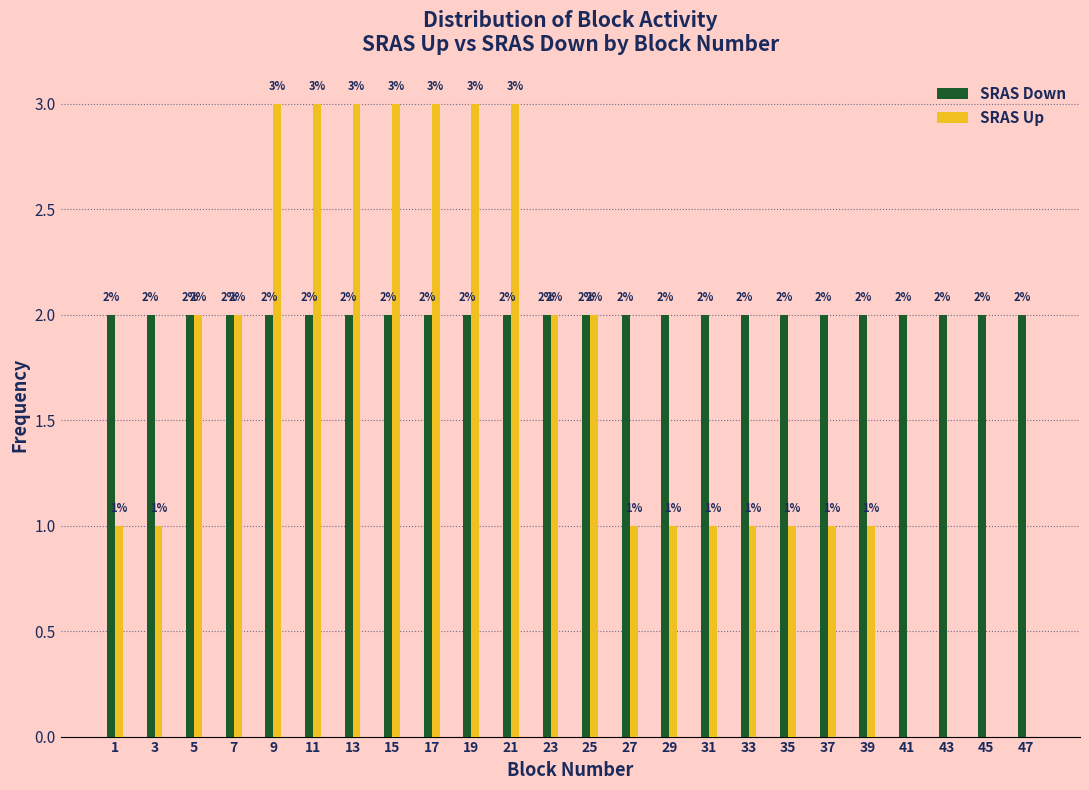

Reading left to right, transcribe all the data shown in this chart.

SRAS Down: 1=2	3=2	5=2	7=2	9=2	11=2	13=2	15=2	17=2	19=2	21=2	23=2	25=2	27=2	29=2	31=2	33=2	35=2	37=2	39=2	41=2	43=2	45=2	47=2
SRAS Up: 1=1	3=1	5=2	7=2	9=3	11=3	13=3	15=3	17=3	19=3	21=3	23=2	25=2	27=1	29=1	31=1	33=1	35=1	37=1	39=1	41=0	43=0	45=0	47=0